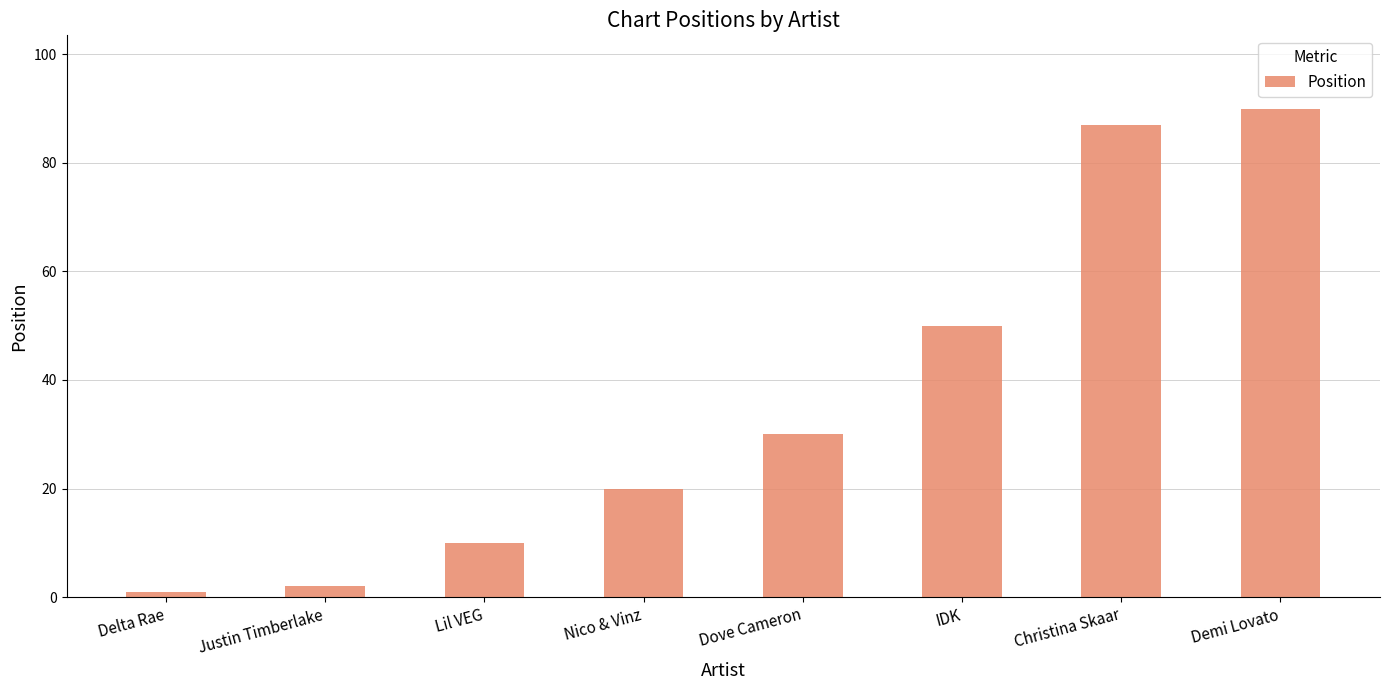

Count the number of data series in this chart.

1